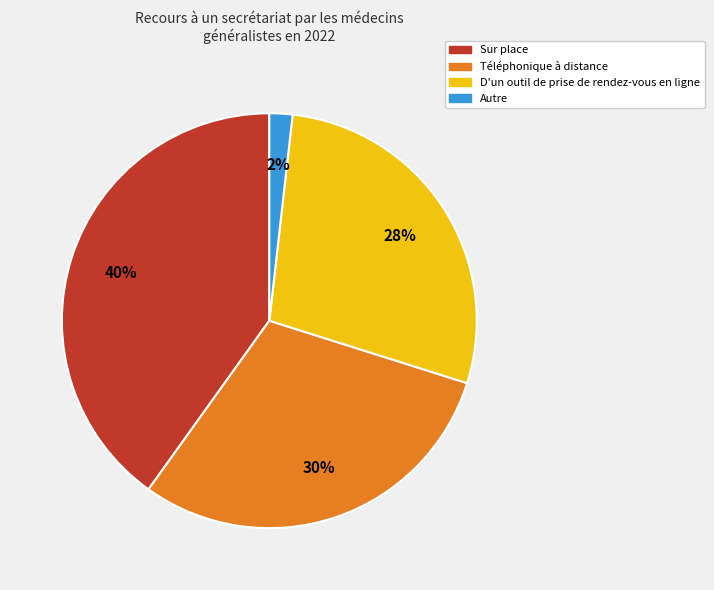

True or false: Téléphonique à distance accounts for 30% of the total.

True